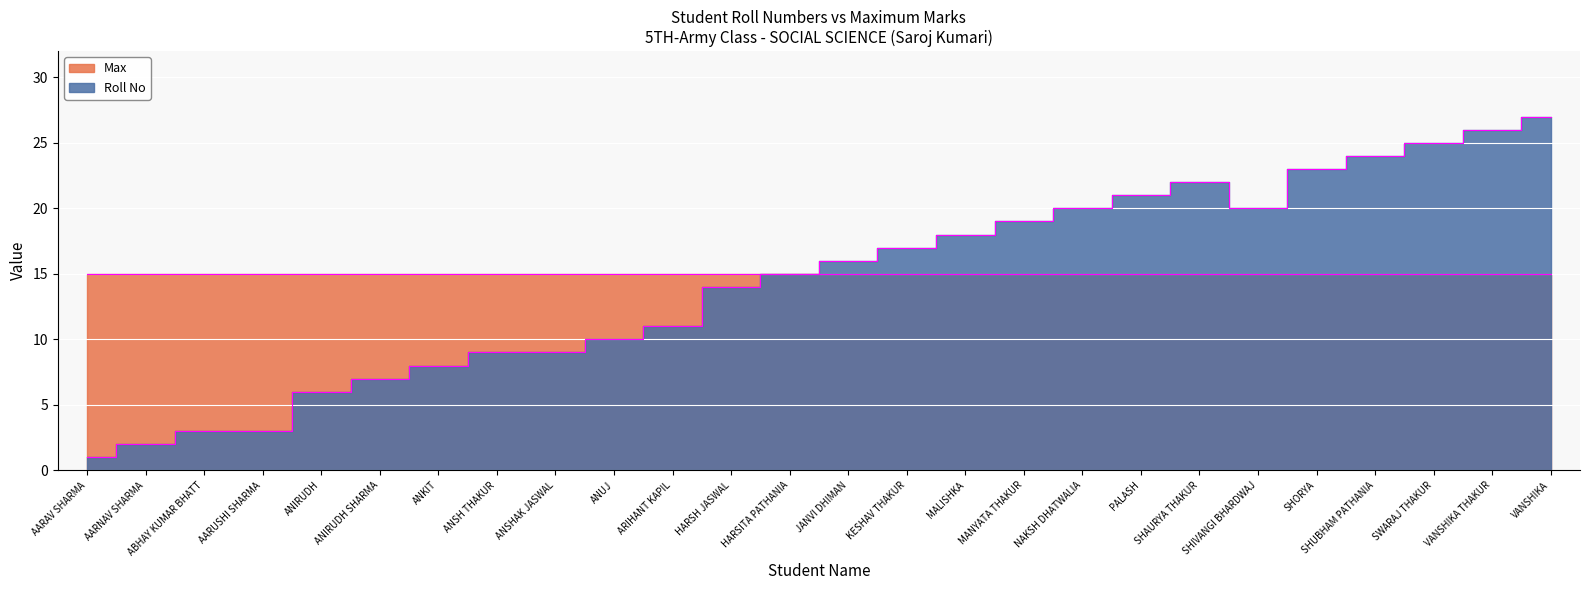

Count the number of values greater than 16.

12